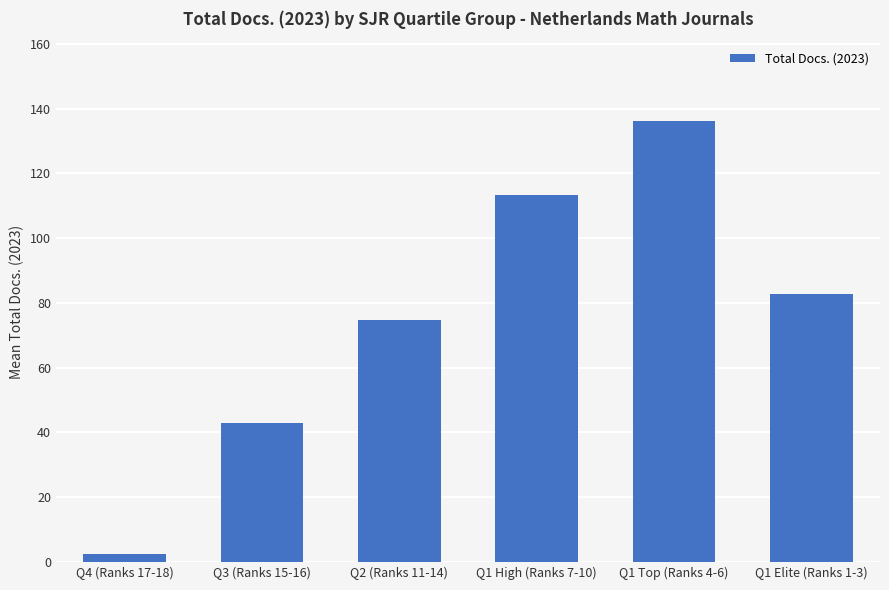

What is the label of the 1st bar from the left?

Q4 (Ranks 17-18)